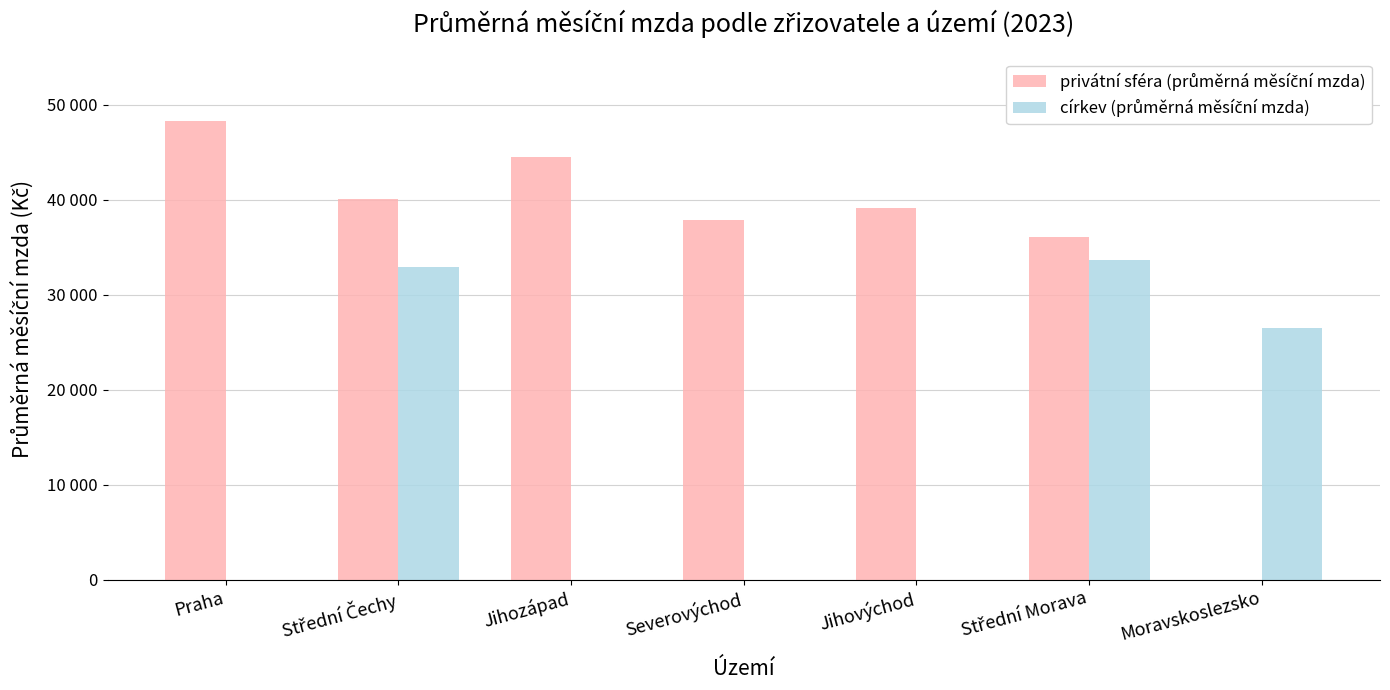

How many groups of bars are there?

7